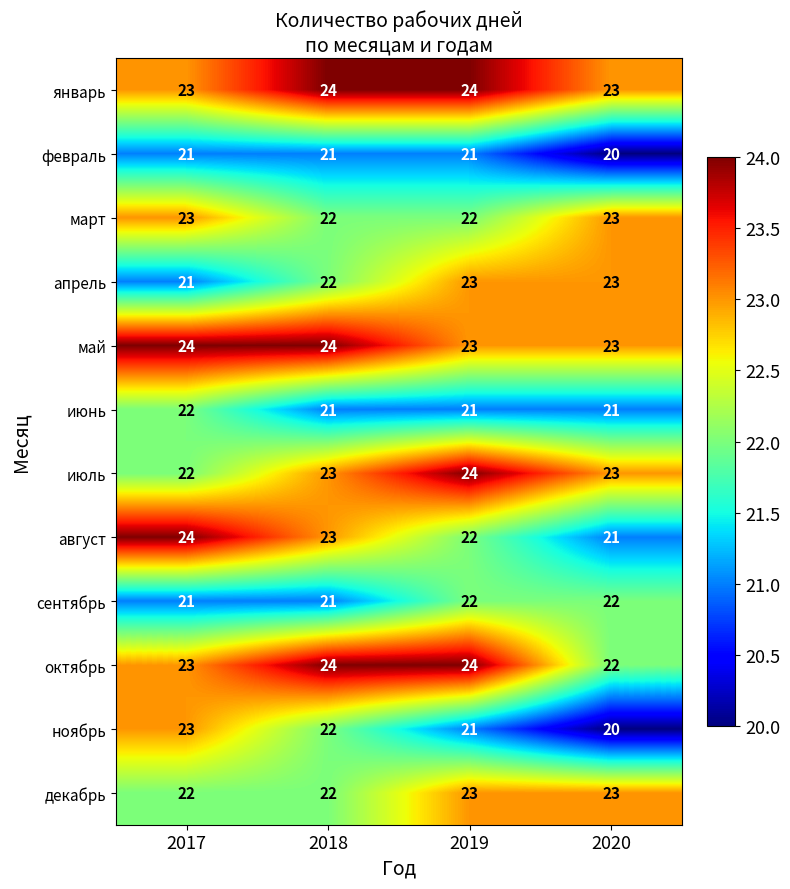

What is the average value of the июль series?

23